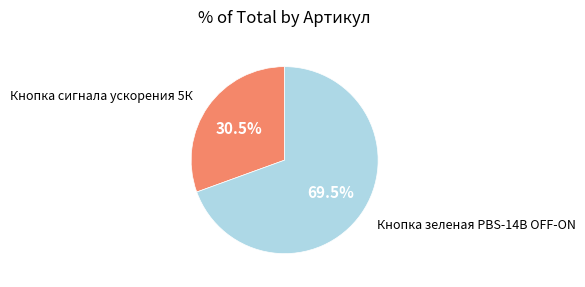

Is there a majority slice in this chart?

Yes